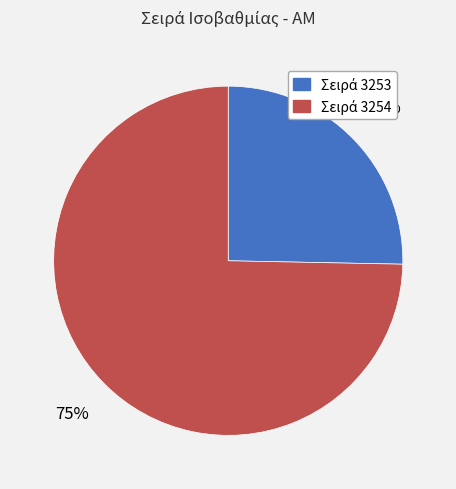

Which slice represents more than half of the pie?

3254